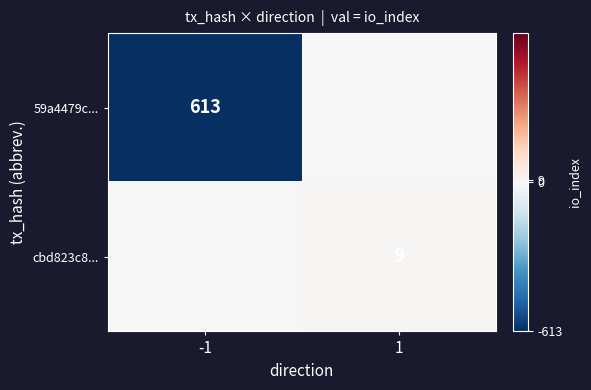

The value of cbd823c8... at 1 is 15. True or false?

False